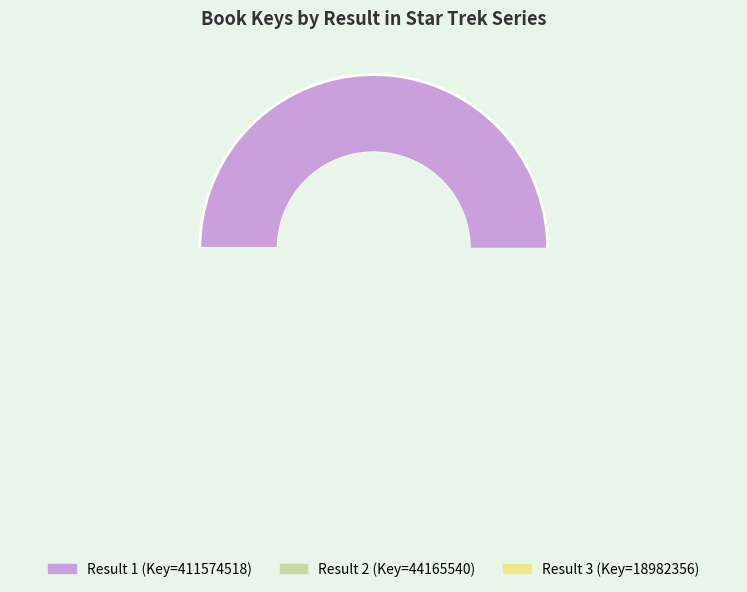

To the nearest percent, what percentage of the pie is 3?

4%